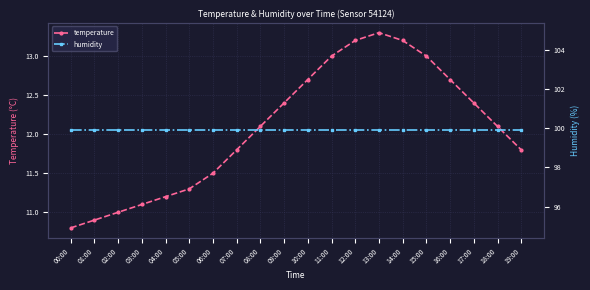

Reading left to right, what are all the values shown in this chart?

temperature: 00:00=10.8	01:00=10.9	02:00=11.0	03:00=11.1	04:00=11.2	05:00=11.3	06:00=11.5	07:00=11.8	08:00=12.1	09:00=12.4	10:00=12.7	11:00=13.0	12:00=13.2	13:00=13.3	14:00=13.2	15:00=13.0	16:00=12.7	17:00=12.4	18:00=12.1	19:00=11.8
humidity: 00:00=99.9	01:00=99.9	02:00=99.9	03:00=99.9	04:00=99.9	05:00=99.9	06:00=99.9	07:00=99.9	08:00=99.9	09:00=99.9	10:00=99.9	11:00=99.9	12:00=99.9	13:00=99.9	14:00=99.9	15:00=99.9	16:00=99.9	17:00=99.9	18:00=99.9	19:00=99.9